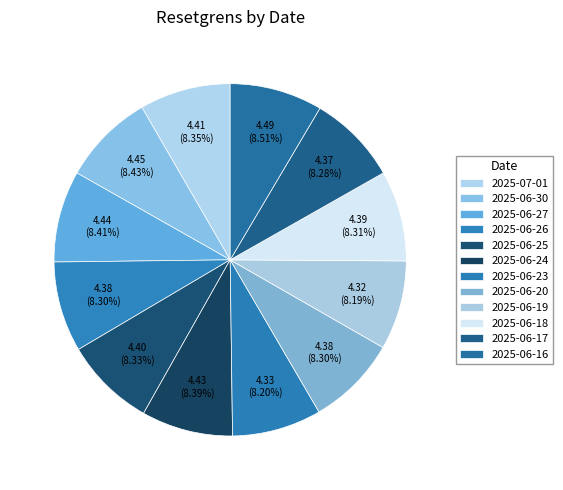

To the nearest percent, what portion does 2025-06-24 represent?

8%